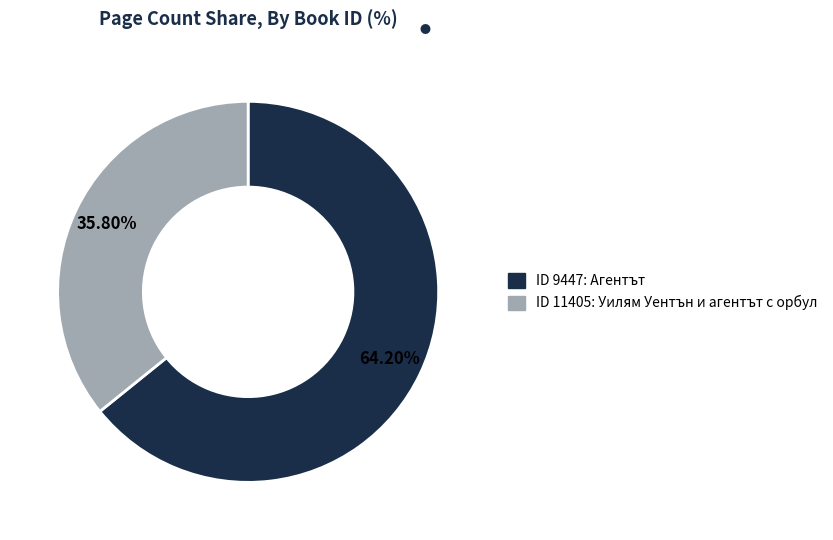

To the nearest percent, what is the average slice percentage?

50%